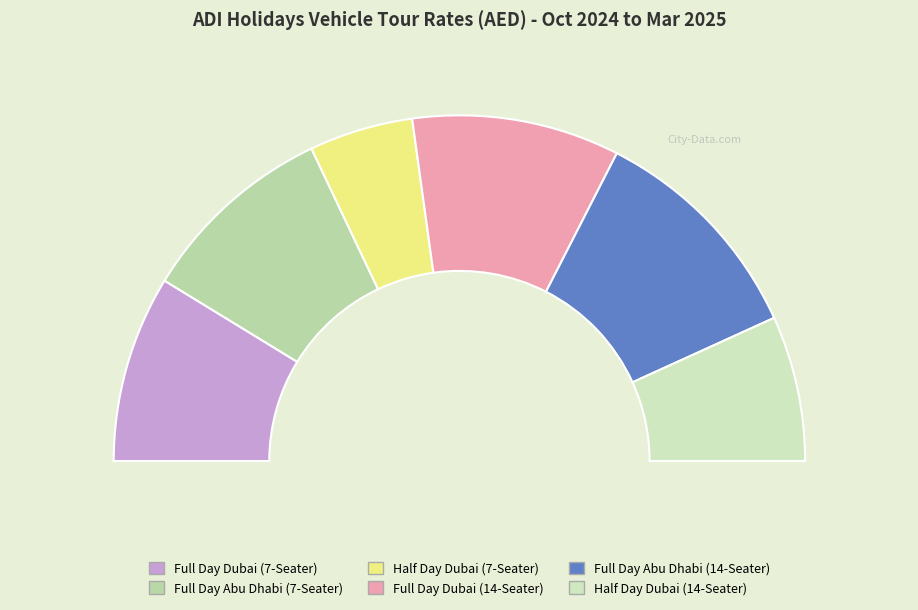

To the nearest percent, what percentage of the pie is Half Day Dubai (7-Seater)?

10%